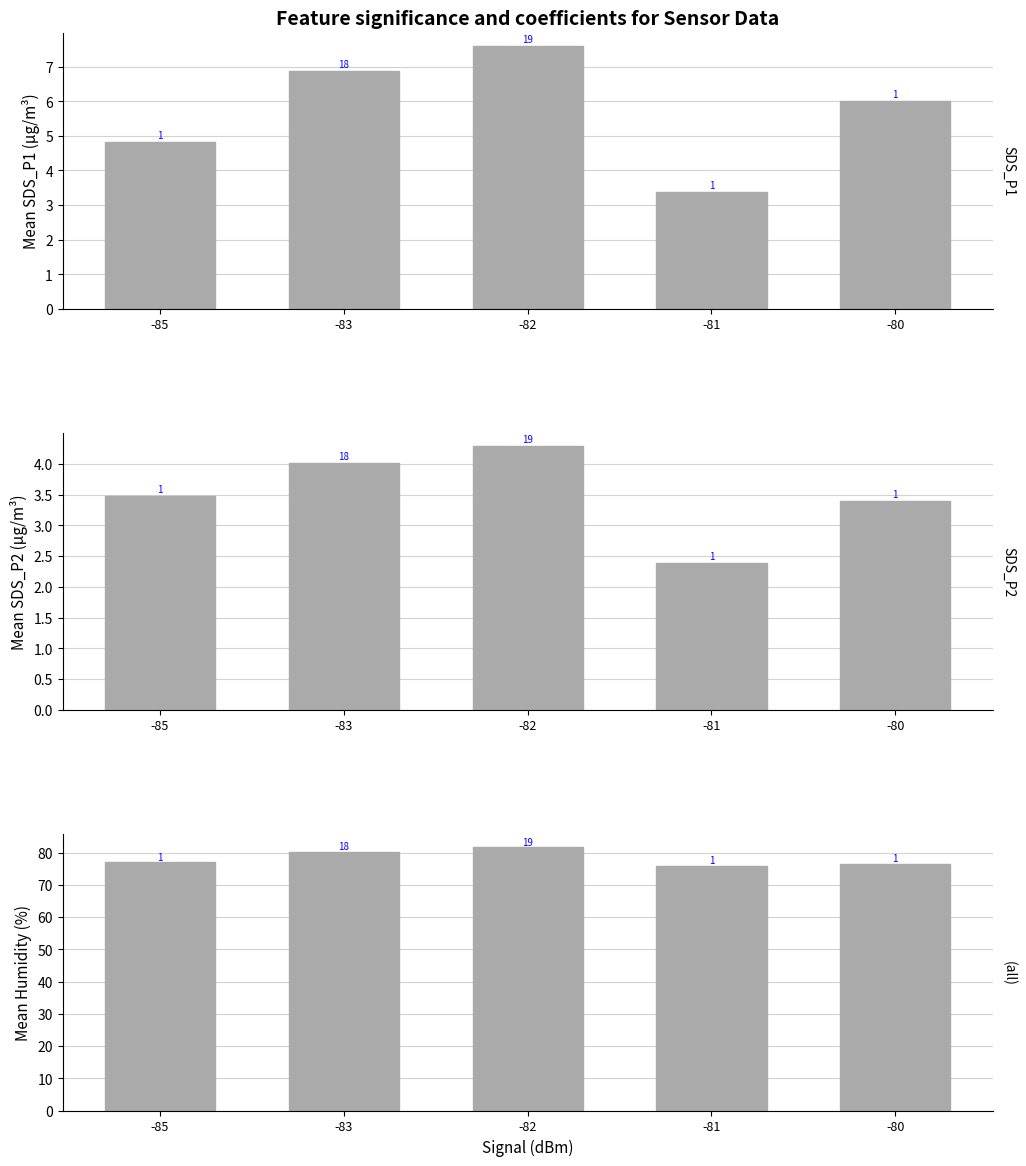

What is the smallest value displayed?

2.4